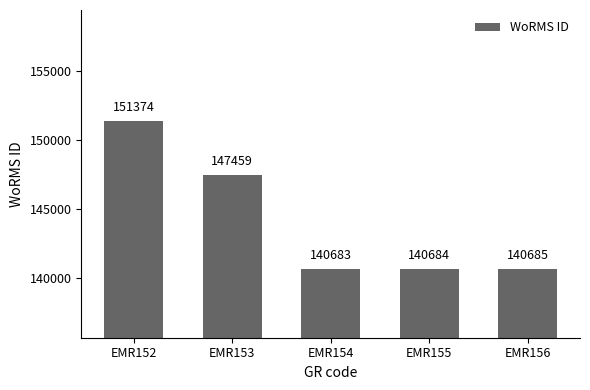

Read the value at EMR152.

151374